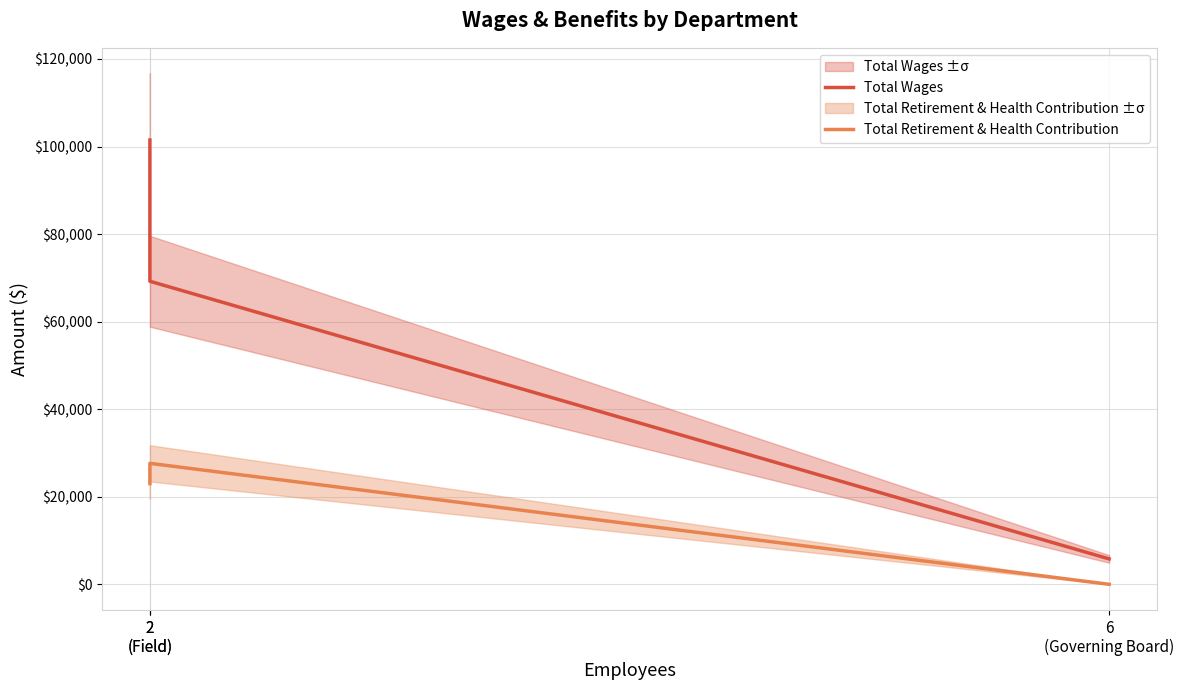

At 2
(Field), list the series in order from smallest to largest.

Total Retirement & Health Contribution, Total Wages